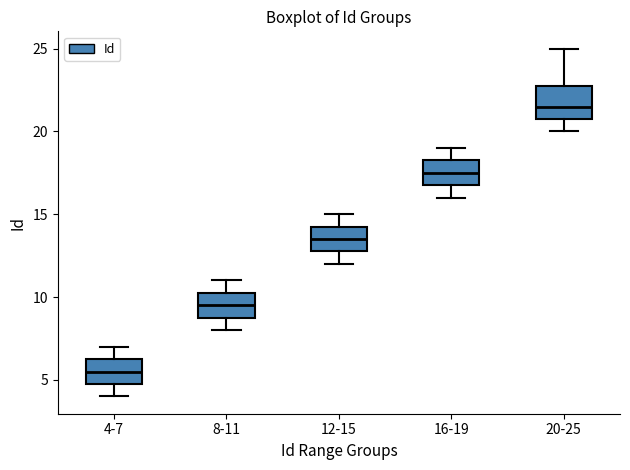

Reading left to right, transcribe this box plot: for each box, give where its median line is, the range the box spans, and where its two whiskers end, as read against the y-axis. The values are not printed on the chart, so give them approximately, as read against the axis.

4-7: median 5.5, box 5.0 to 6.5, whiskers 4.0 to 7.0
8-11: median 9.5, box 9.0 to 10.5, whiskers 8.0 to 11.0
12-15: median 13.5, box 13.0 to 14.5, whiskers 12.0 to 15.0
16-19: median 17.5, box 17.0 to 18.5, whiskers 16.0 to 19.0
20-25: median 21.5, box 21.0 to 23.0, whiskers 20.0 to 25.0